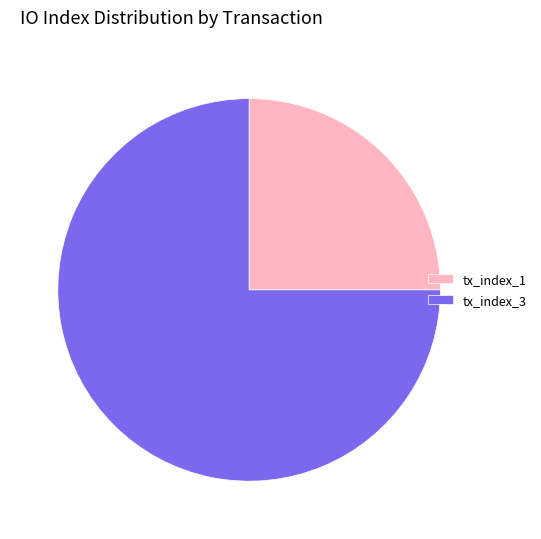

The tx_index_1 slice represents 10% of the pie. True or false?

False